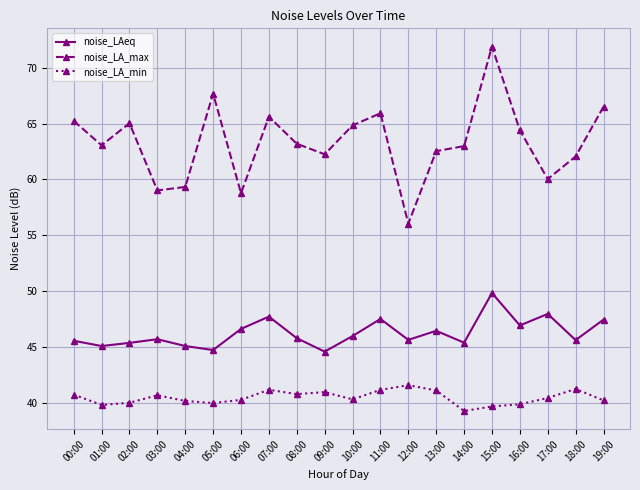

What is the label of the 3rd point from the right?

17:00